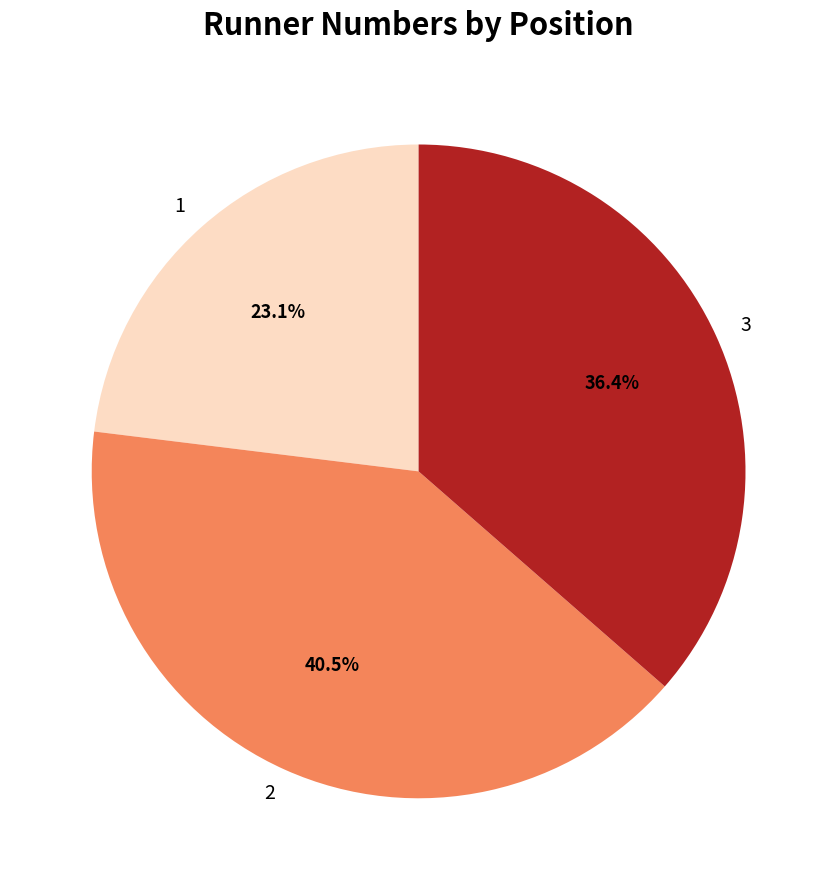

What percentage do 2 and 3 together represent?

76.9%